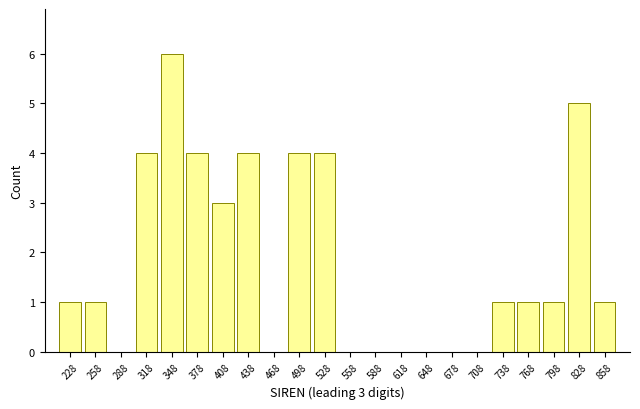

Over which range of the x-axis is the bar tallest?

333 to 363